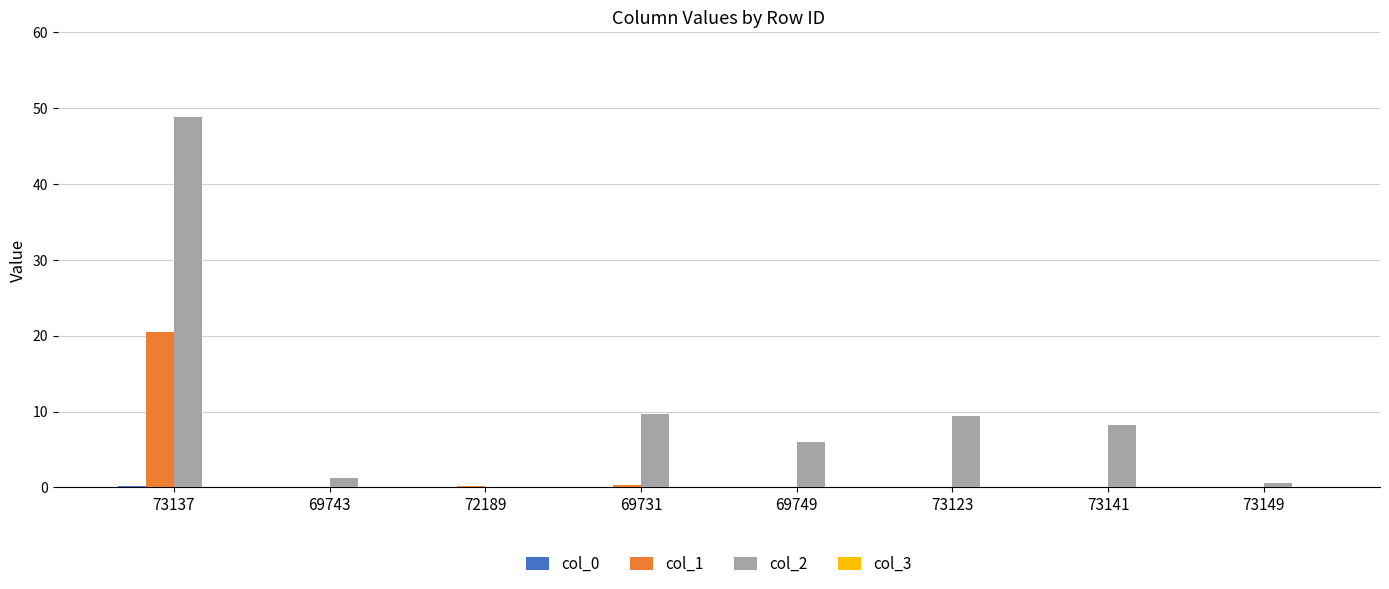

The value of col_1 at 73137 is 20.4. True or false?

True